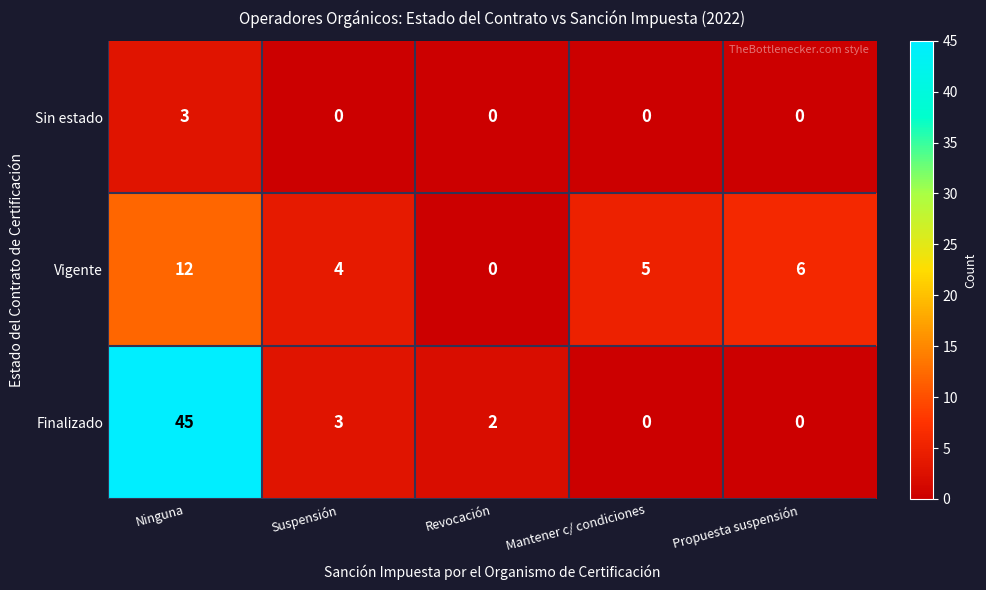

At how many categories does at least one series exceed 40?

1